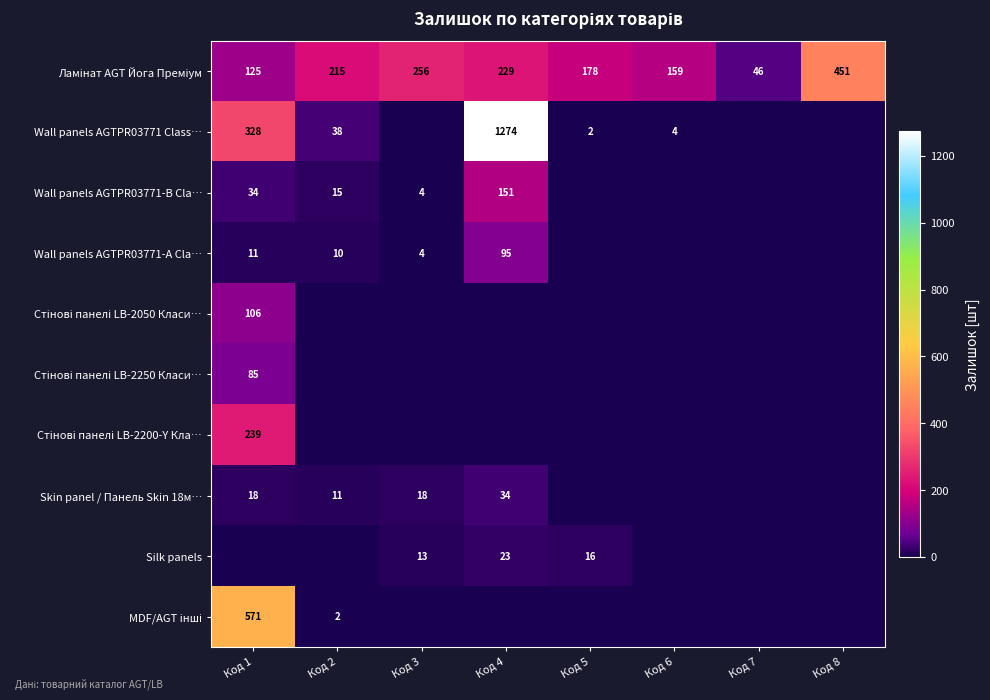

The Silk panels series shows 16 at Код 5. True or false?

True